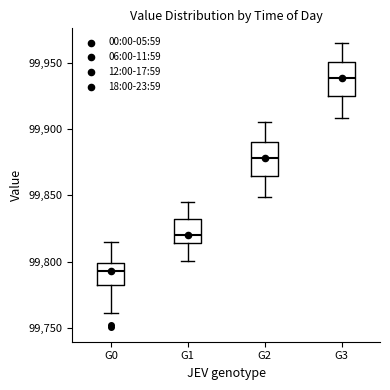

Which box has the lowest median line?

G0